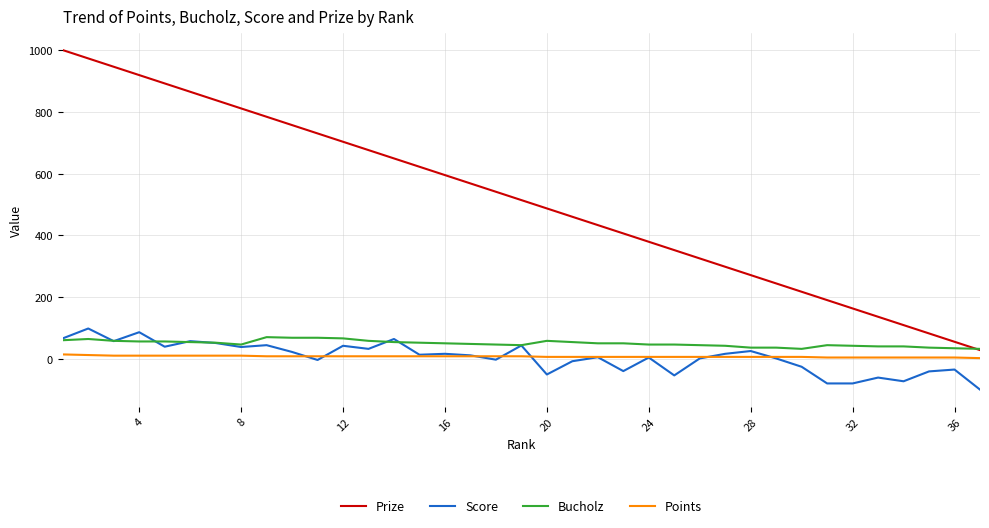

What is the maximum value shown in the chart?

1000